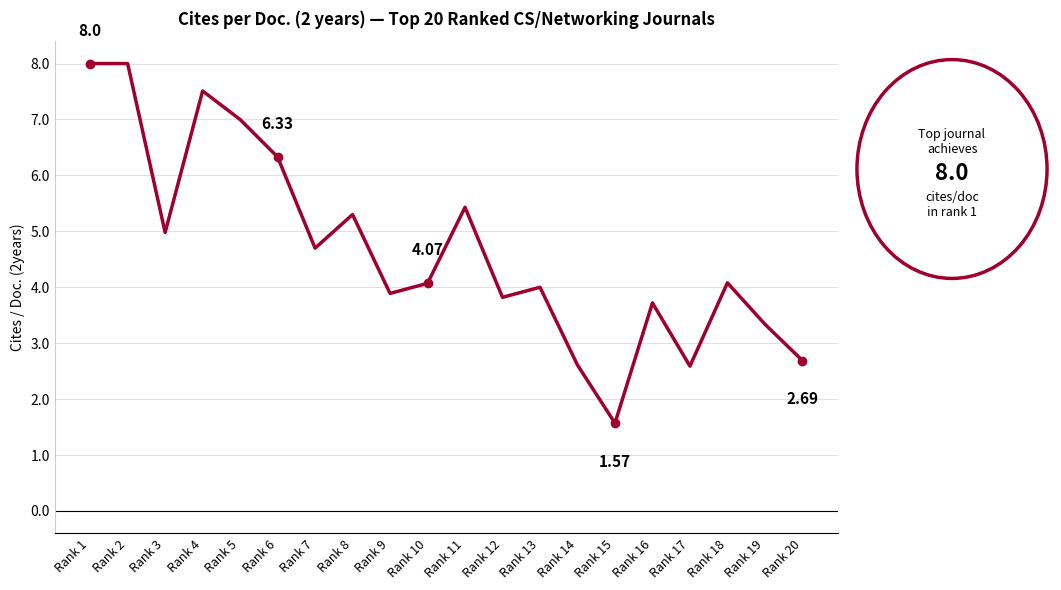

What is the change in value from Rank 1 to Rank 14?

-5.4